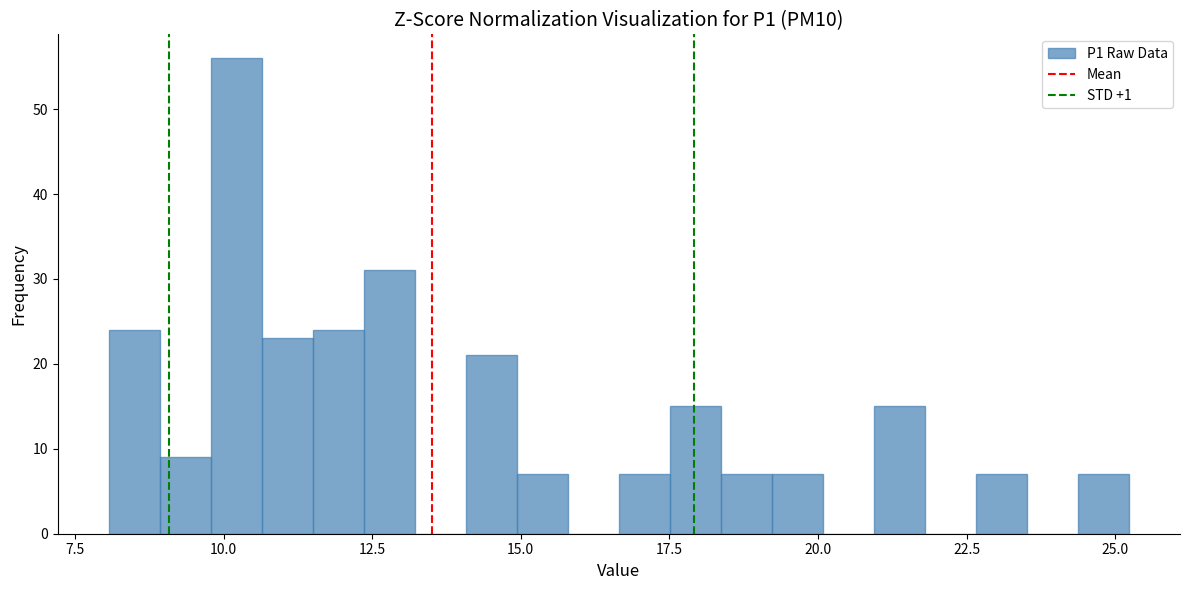

Read against the x-axis, roughly where is the centre of the tallest bar?

10.0